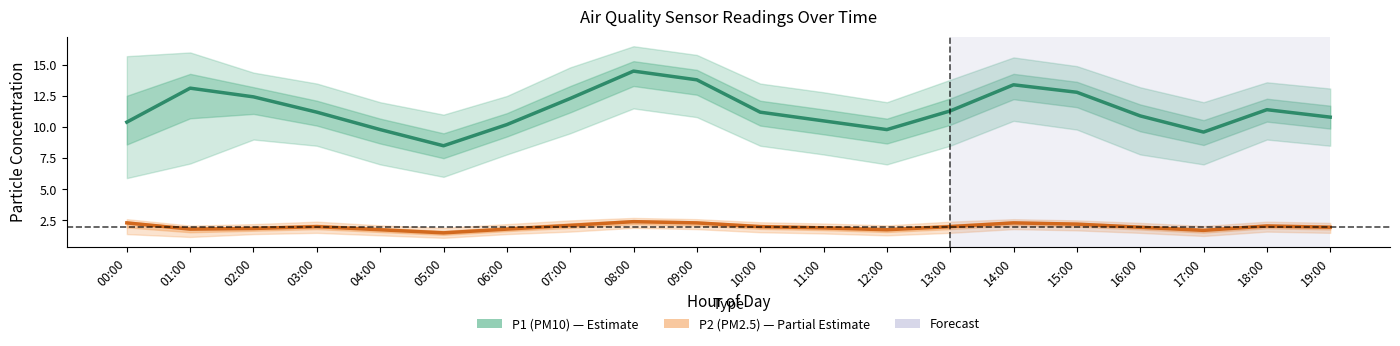

How many interior local valleys does the P1 (PM10) series have?

3